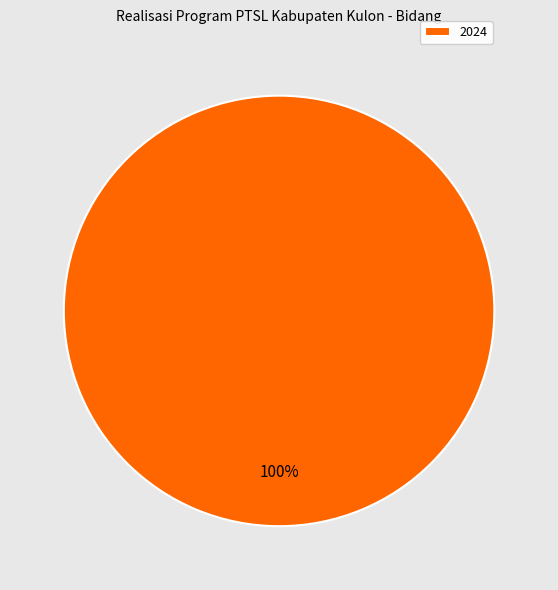

The 2024 slice represents 94% of the pie. True or false?

False